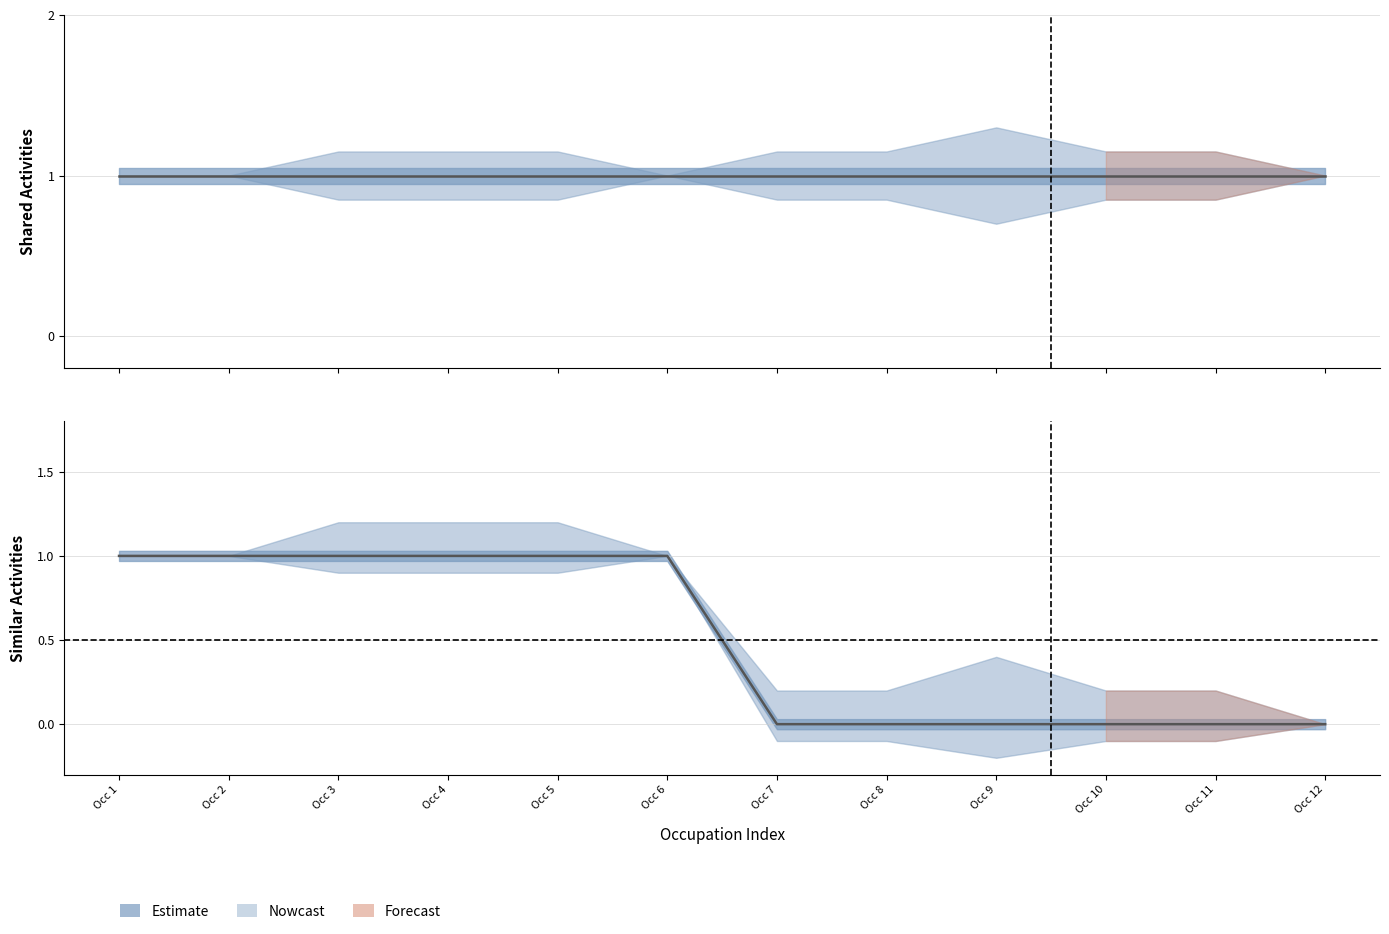

Which series has the widest spread of values?

Similar Activities